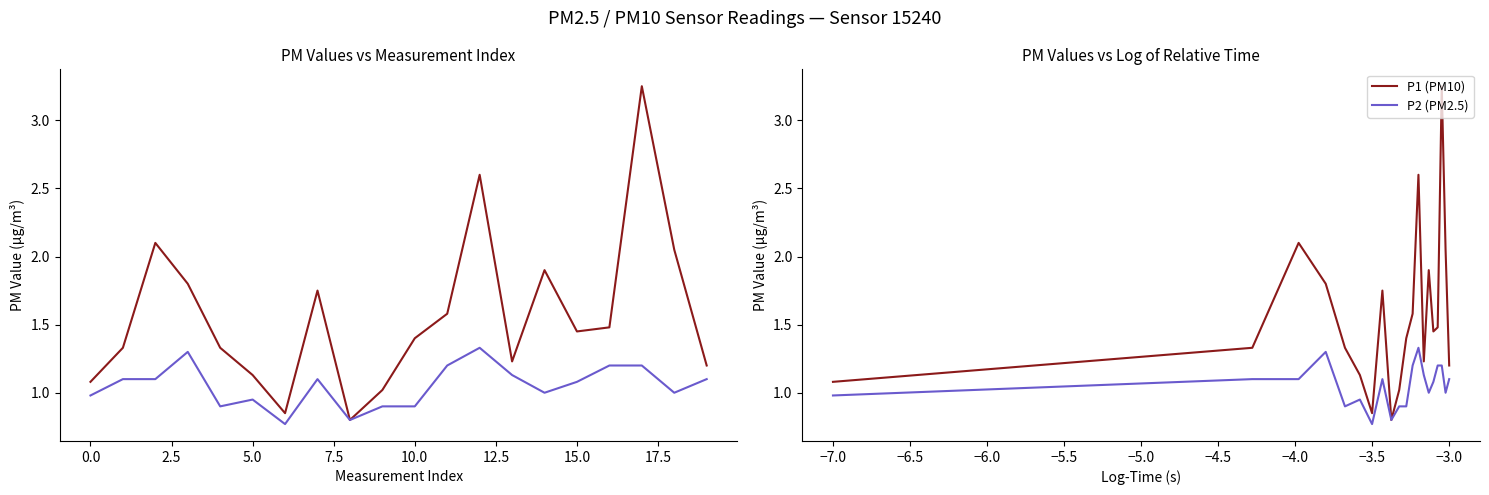

True or false: P1 (PM10) has a value of 0.7 at −3.0.

False